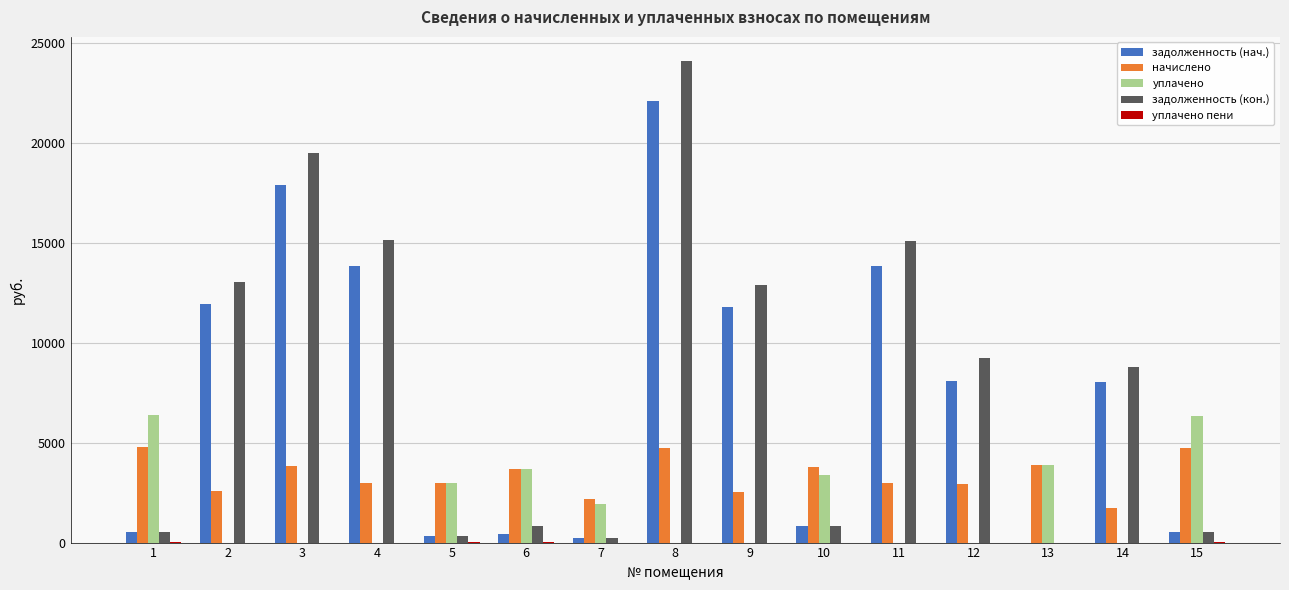

Which series has the largest total across all categories?

задолженность (кон.)